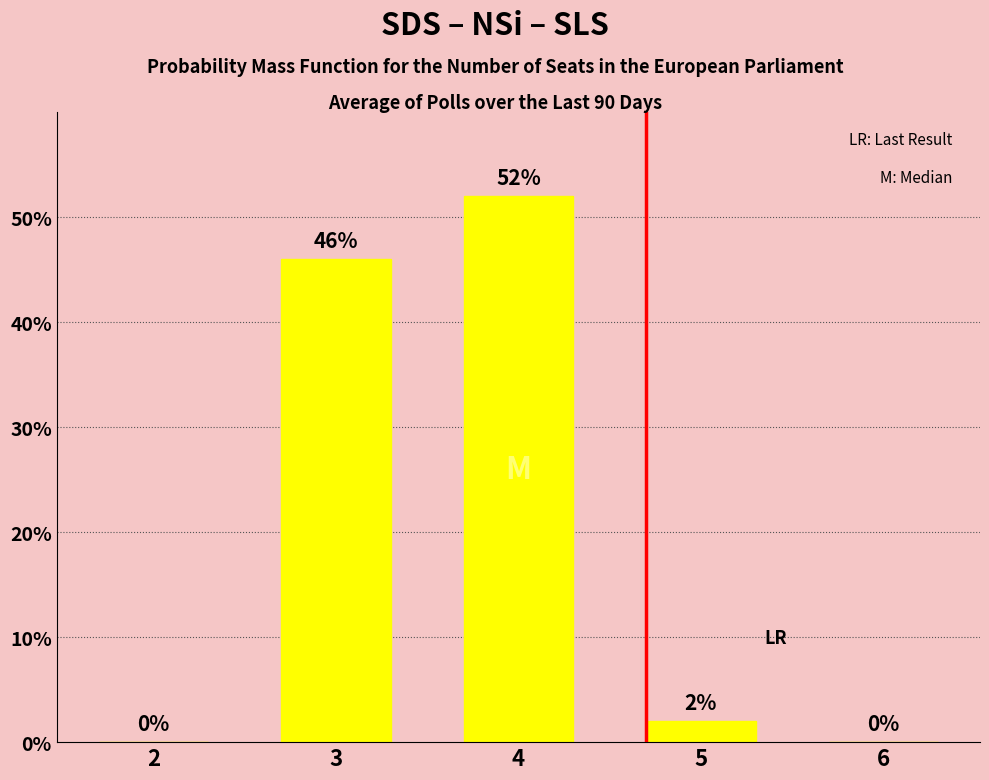

Which label corresponds to the smallest value in the chart?

2